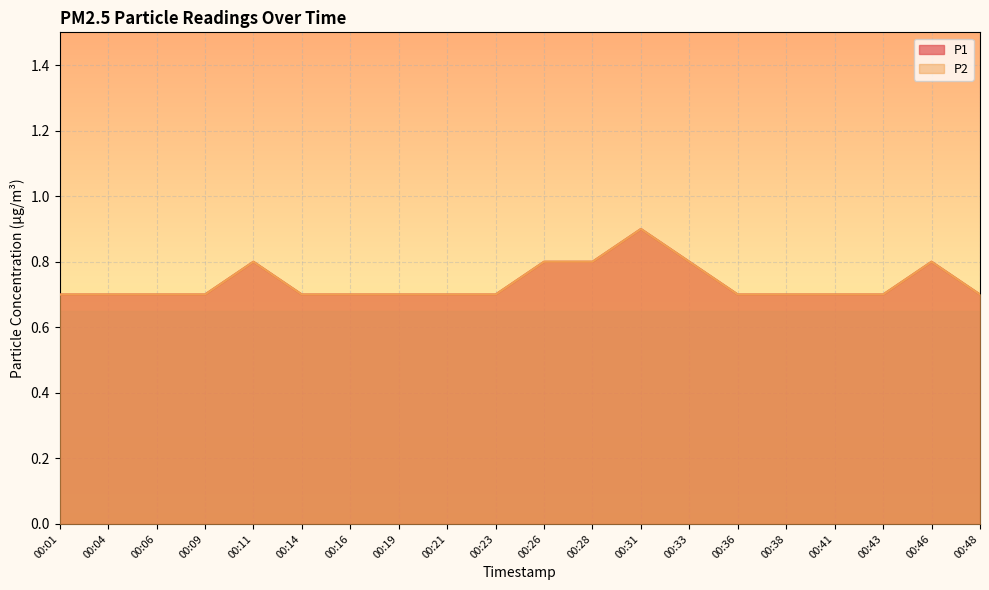

What are all the series names shown in the legend?

P1, P2